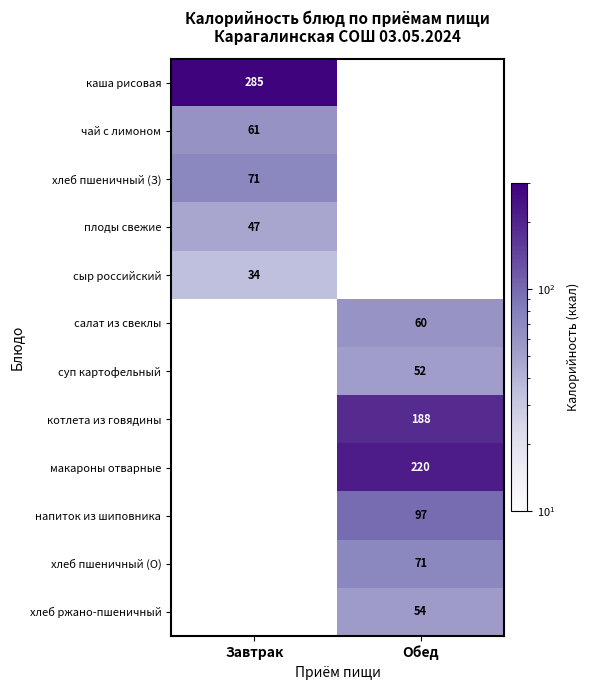

Which has a higher value, Завтрак or Обед?

Обед